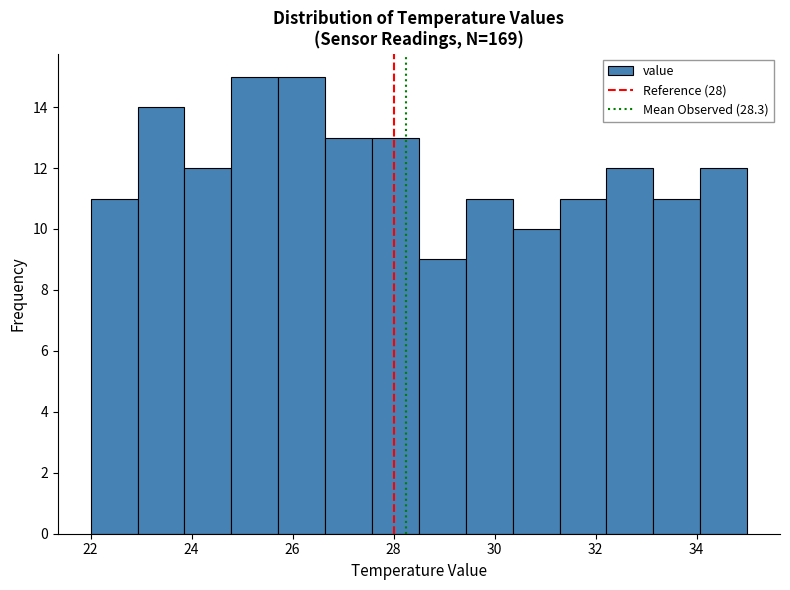

How tall is the bar that spans 24.8 to 25.8 on the x-axis? Neither the bar edges nor the heights are printed on the chart, so give them approximately, as read against the axes.

15